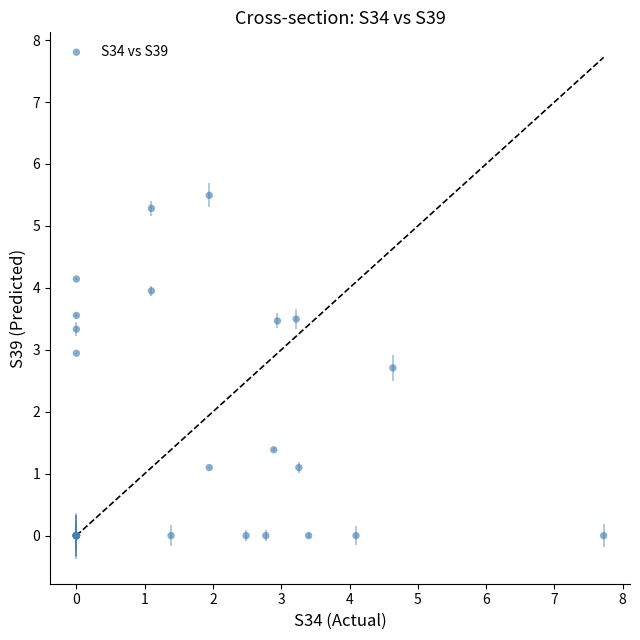

What Y value in the scatter plot is closest to 2?

1.4